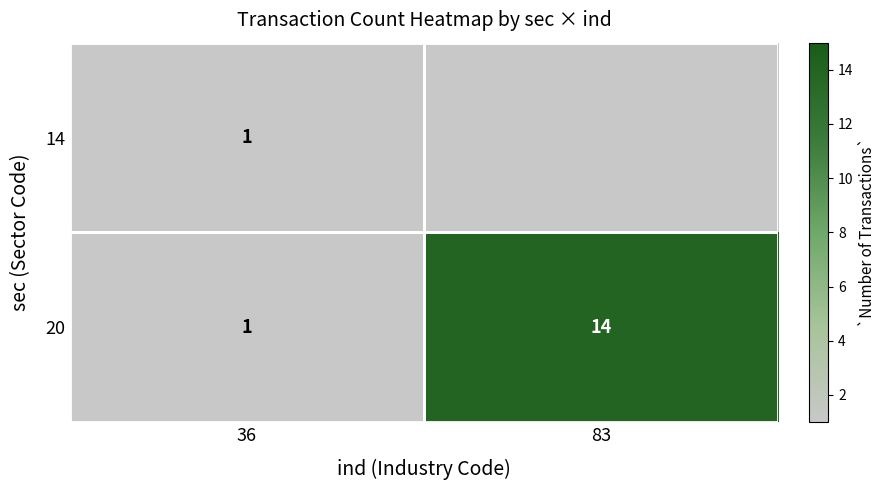

Between 83 and 36, which is larger?

36